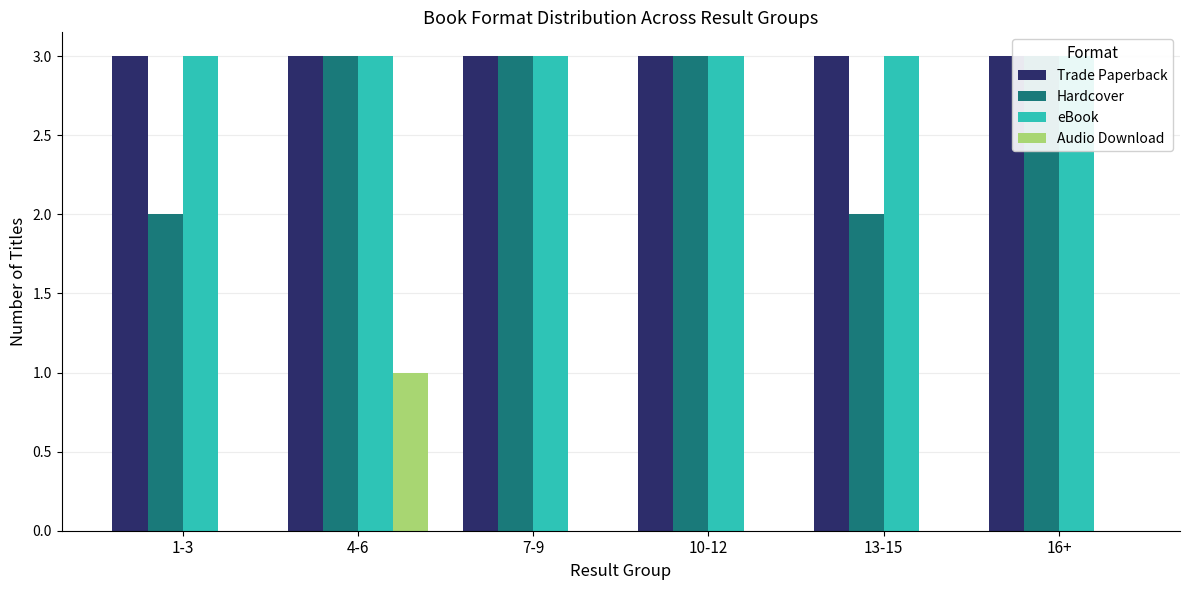

What is the total value across all series at 10-12?

9